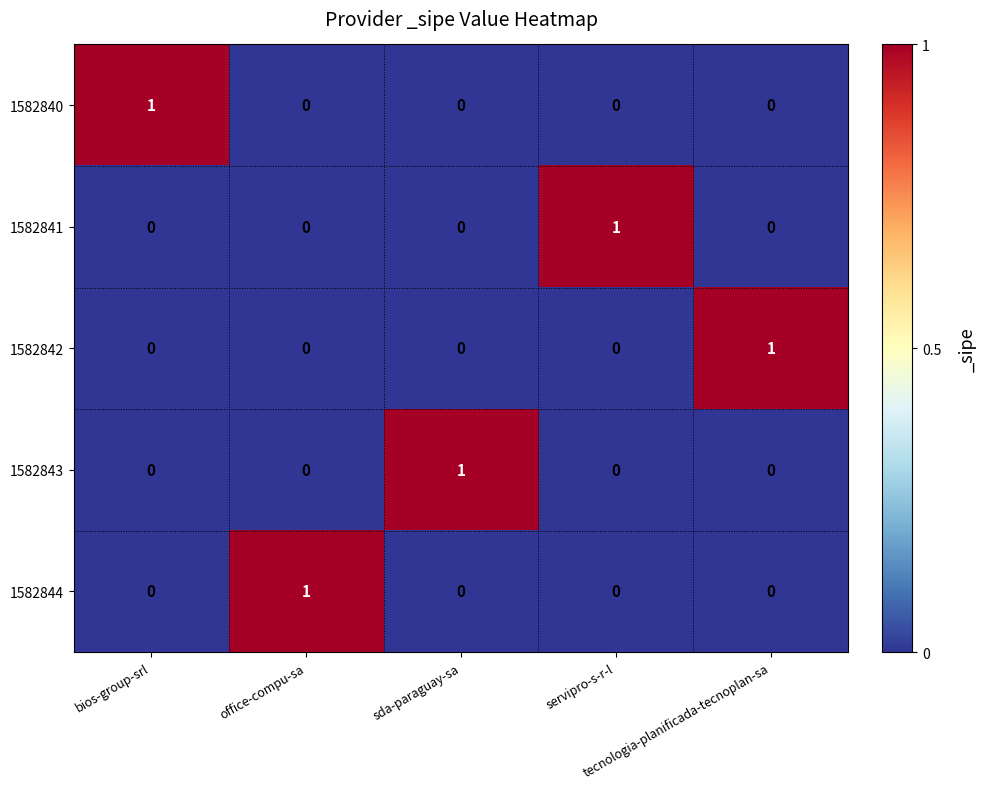

At how many categories does at least one series exceed 0?

5